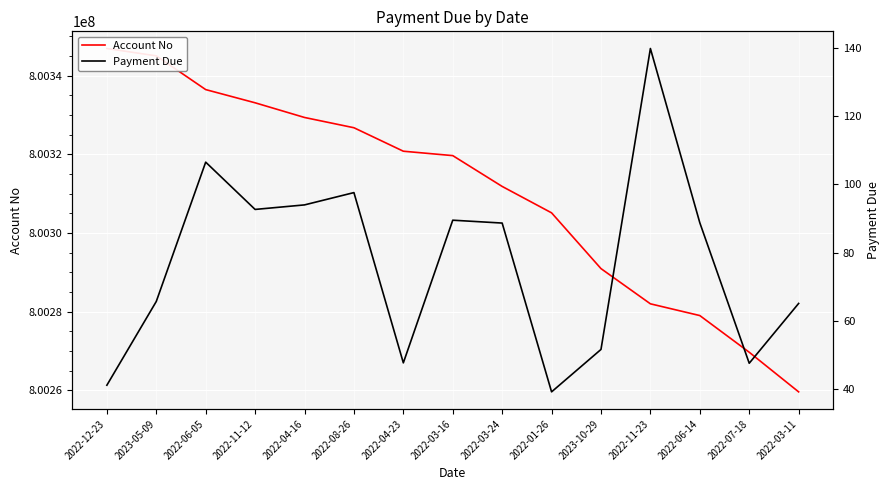

How many data points in Account No are above 800319661?

7